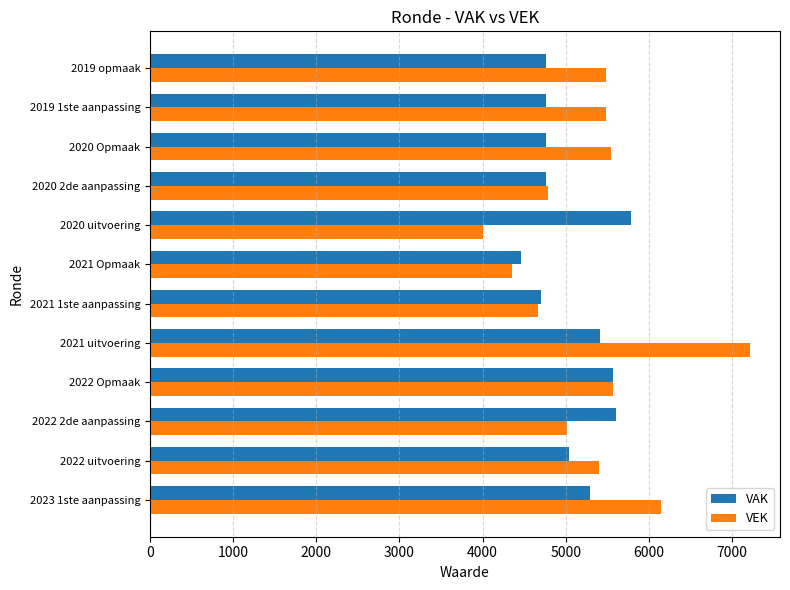

What is the spread (max minus min) of values at 2021 uitvoering?

1800